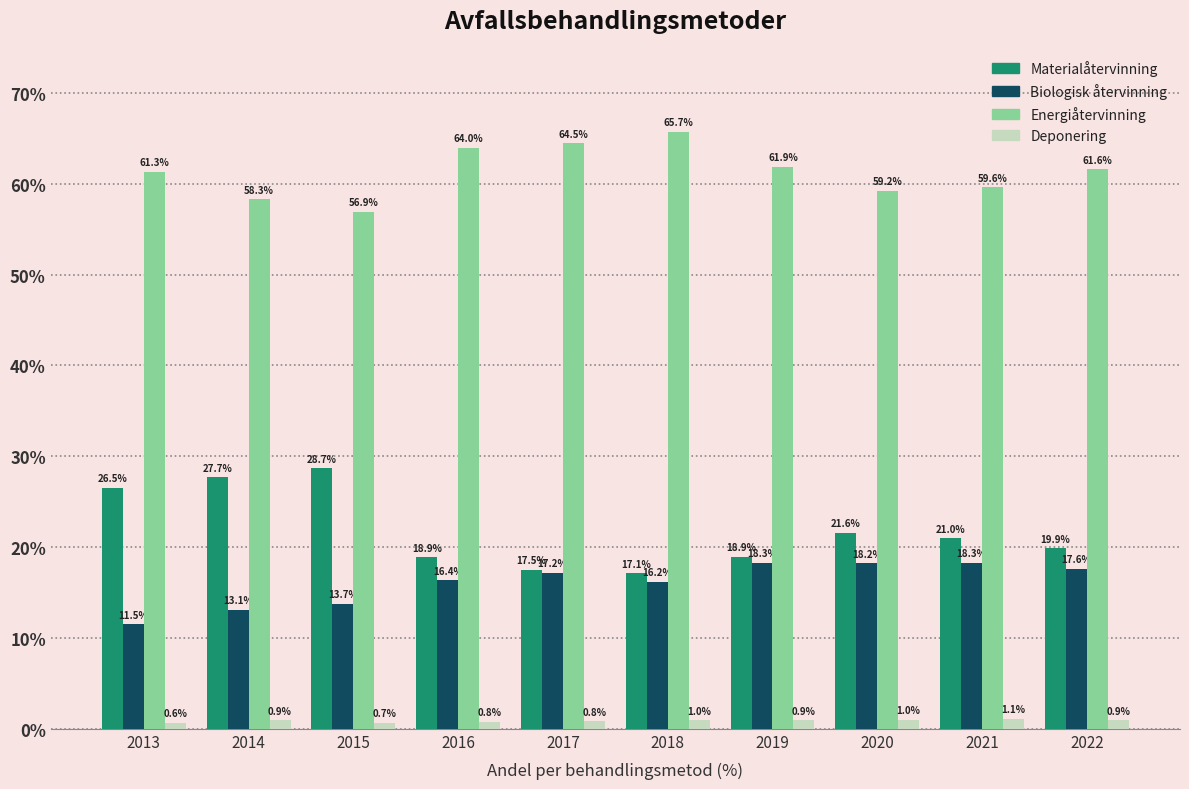

Rank the series at 2018 from lowest to highest value.

Deponering, Biologisk återvinning, Materialåtervinning, Energiåtervinning